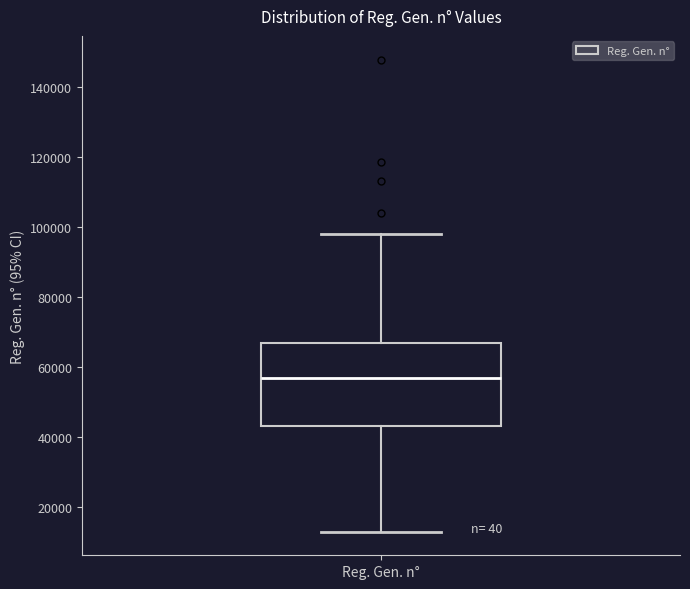

Where does the upper whisker of the box for Reg. Gen. n° end on the y-axis? The values are not printed on the chart, so give them approximately, as read against the axis.

98000